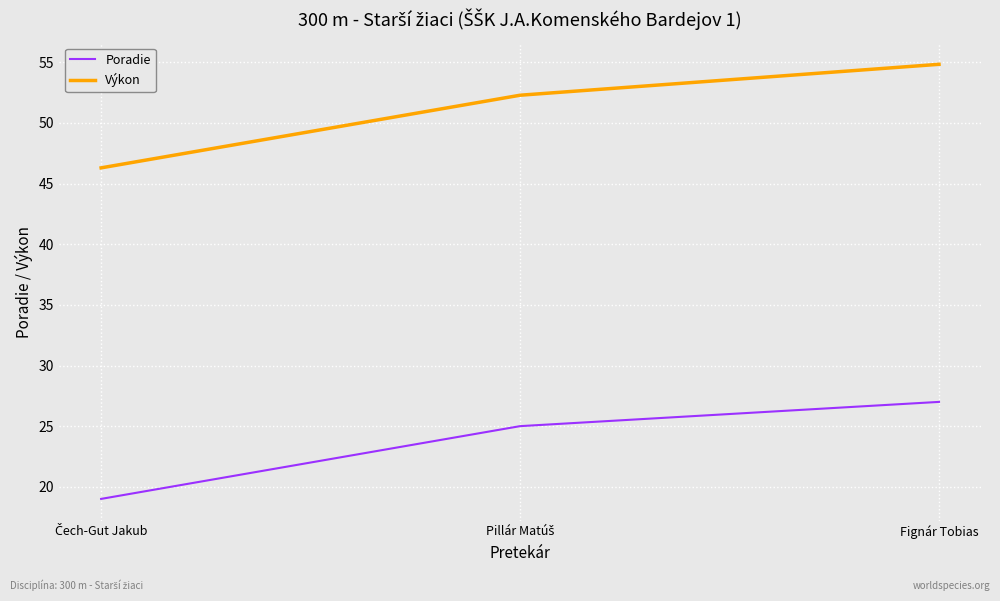

Reading left to right, transcribe all the data shown in this chart.

Poradie: 19.0	25.0	27.0
Výkon: 46.3	52.3	54.8